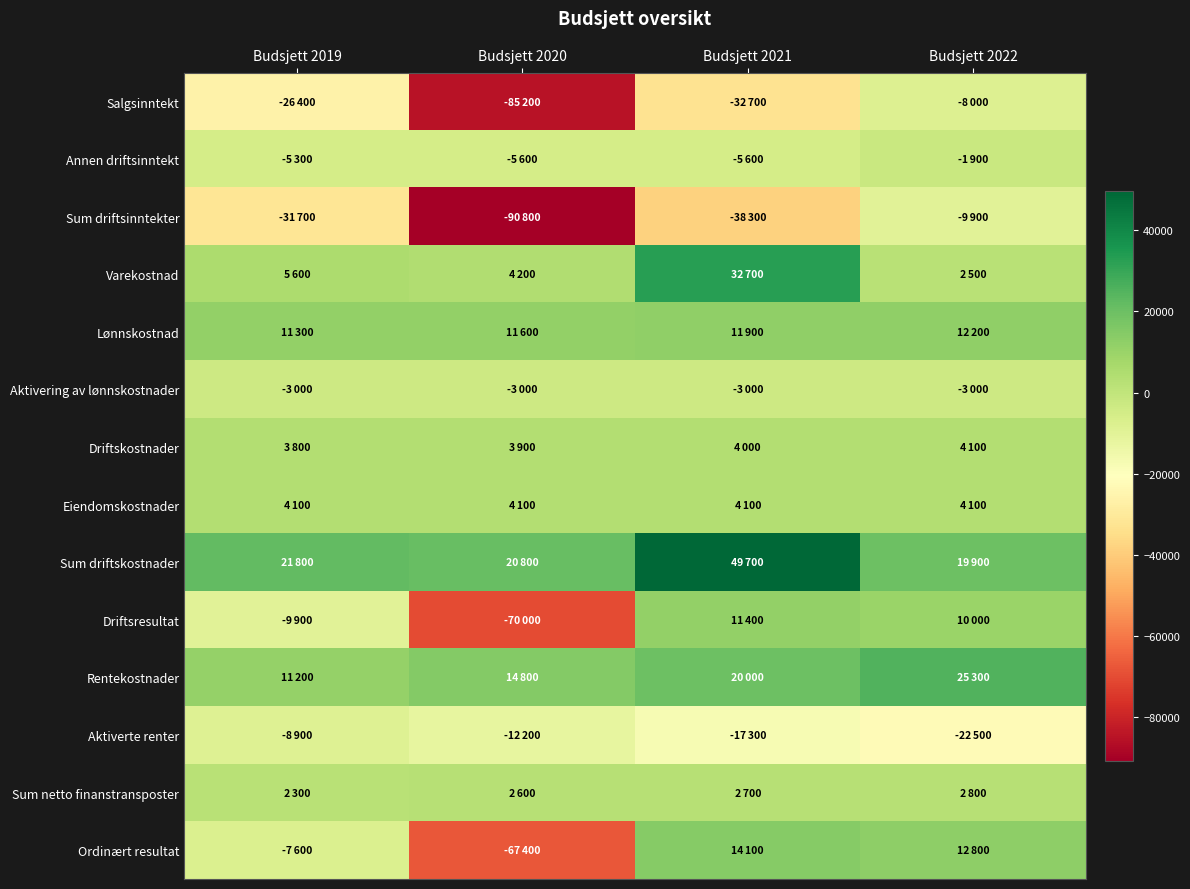

List the series in order of their peak value, lowest first.

Sum driftsinntekter, Aktiverte renter, Salgsinntekt, Aktivering av lønnskostnader, Annen driftsinntekt, Sum netto finanstransposter, Driftskostnader, Eiendomskostnader, Driftsresultat, Lønnskostnad, Ordinært resultat, Rentekostnader, Varekostnad, Sum driftskostnader